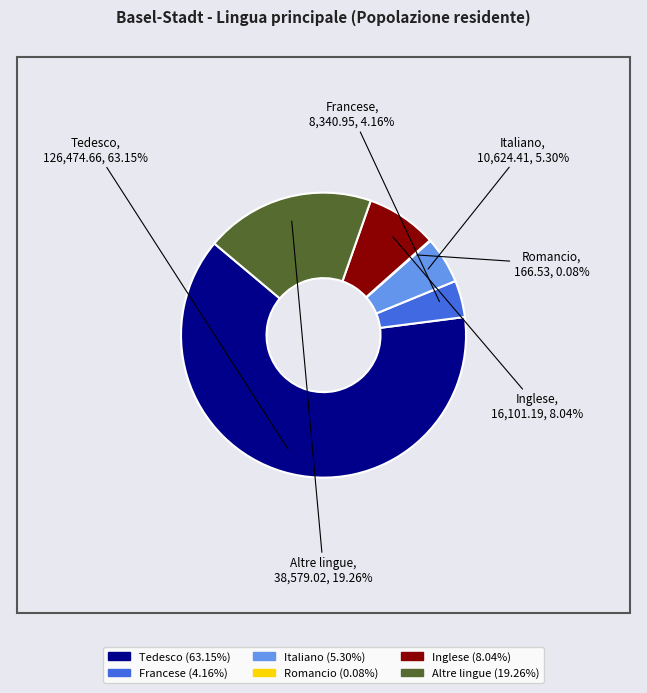

What is the ratio of the value at Italiano to the value at Francese?

1.3